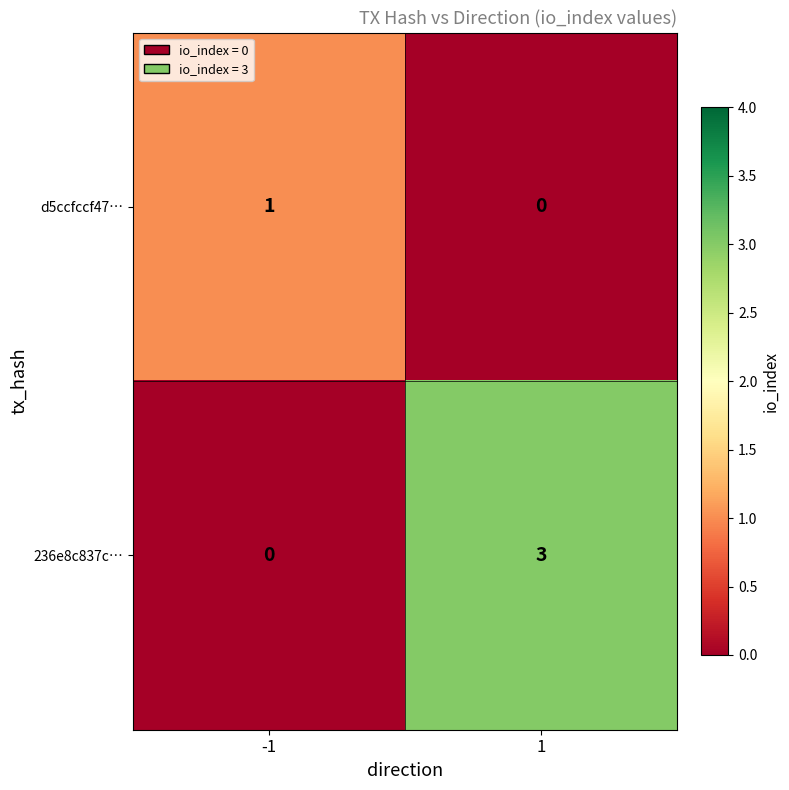

At how many categories does at least one series exceed 0?

2